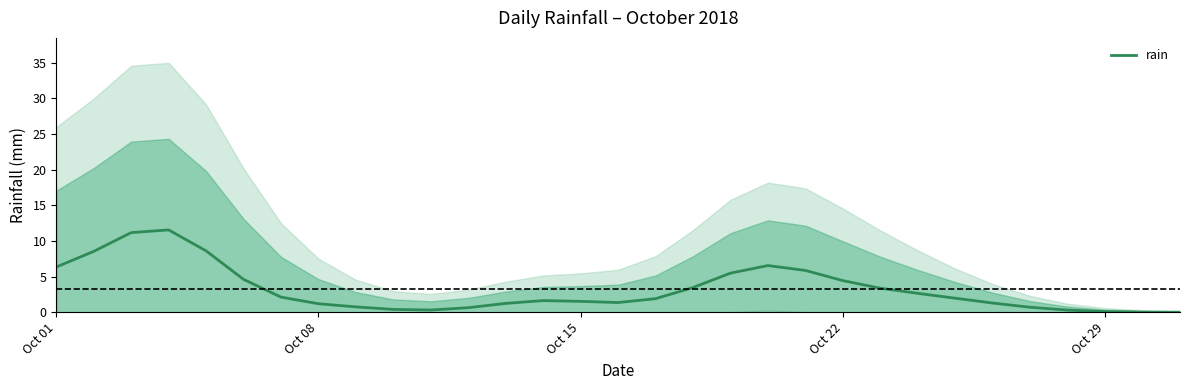

The rain series shows 4.4 at Oct 22. True or false?

True